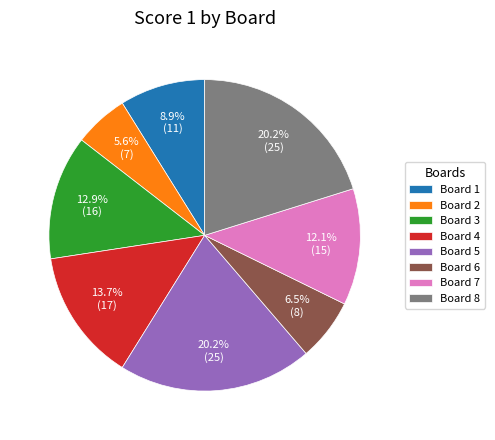

To the nearest percent, what percentage of the pie is Board 7?

12%